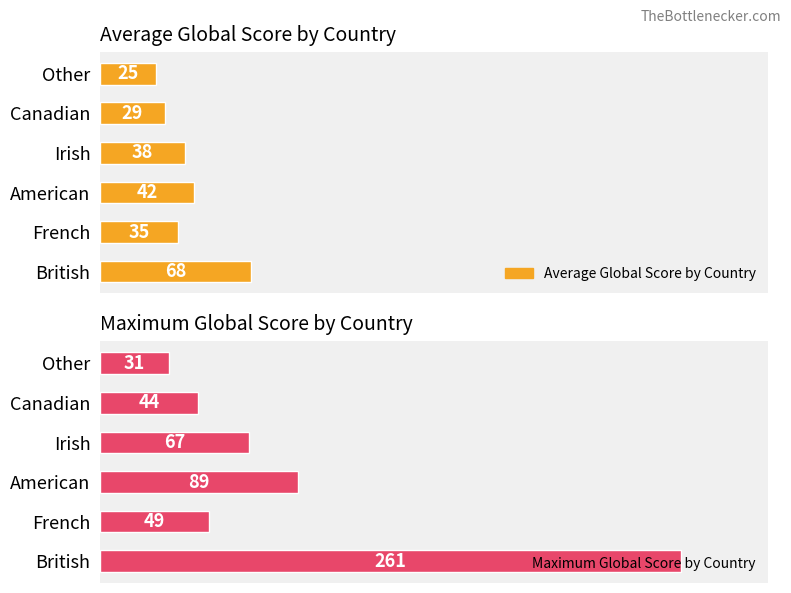

What are all the series names shown in the legend?

Average Global Score by Country, Maximum Global Score by Country